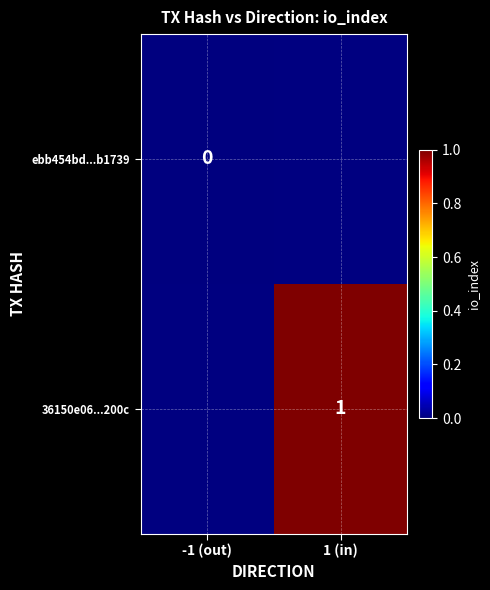

The value of 36150e06...200c at 1 (in) is 0. True or false?

False